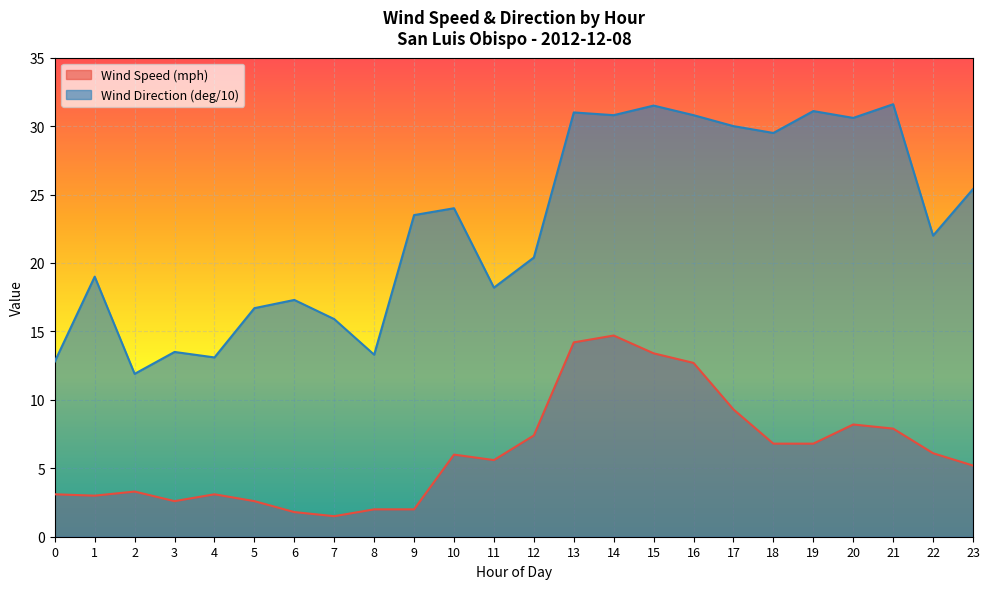

What is the difference between the second highest and second lowest values in the Wind Direction (deg/10) series?

18.7